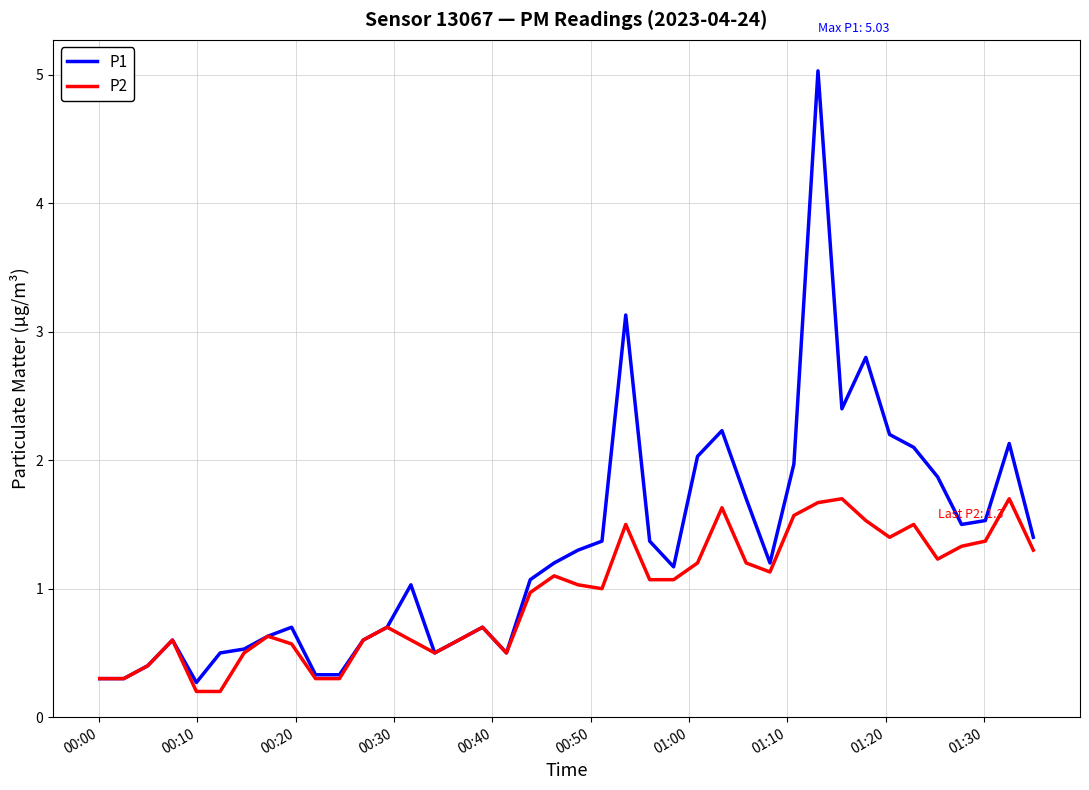

Reading left to right, extract all data points from this chart.

P1: 0.3	0.3	0.4	0.6	0.3	0.5	0.5	0.6	0.7	0.3	0.3	0.6	0.7	1.0	0.5	0.6	0.7	0.5	1.1	1.2	1.3	1.4	3.1	1.4	1.2	2.0	2.2	1.7	1.2	2.0	5.0	2.4	2.8	2.2	2.1	1.9	1.5	1.5	2.1	1.4
P2: 0.3	0.3	0.4	0.6	0.2	0.2	0.5	0.6	0.6	0.3	0.3	0.6	0.7	0.6	0.5	0.6	0.7	0.5	1.0	1.1	1.0	1.0	1.5	1.1	1.1	1.2	1.6	1.2	1.1	1.6	1.7	1.7	1.5	1.4	1.5	1.2	1.3	1.4	1.7	1.3